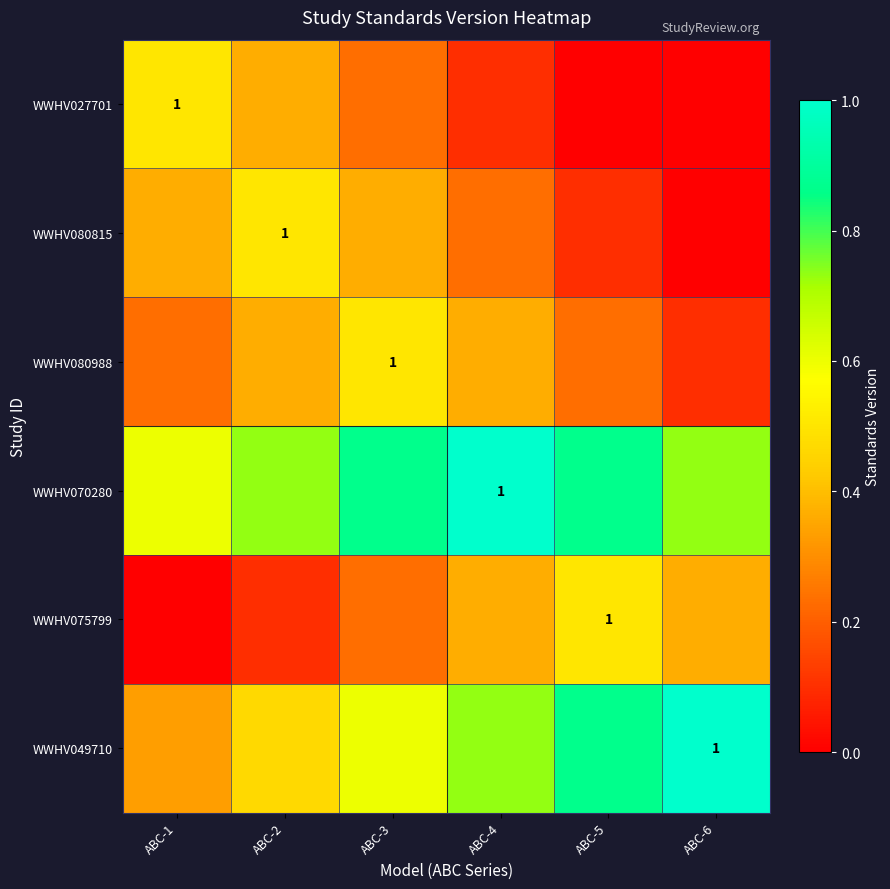

Which label corresponds to the smallest value in the chart?

ABC-5